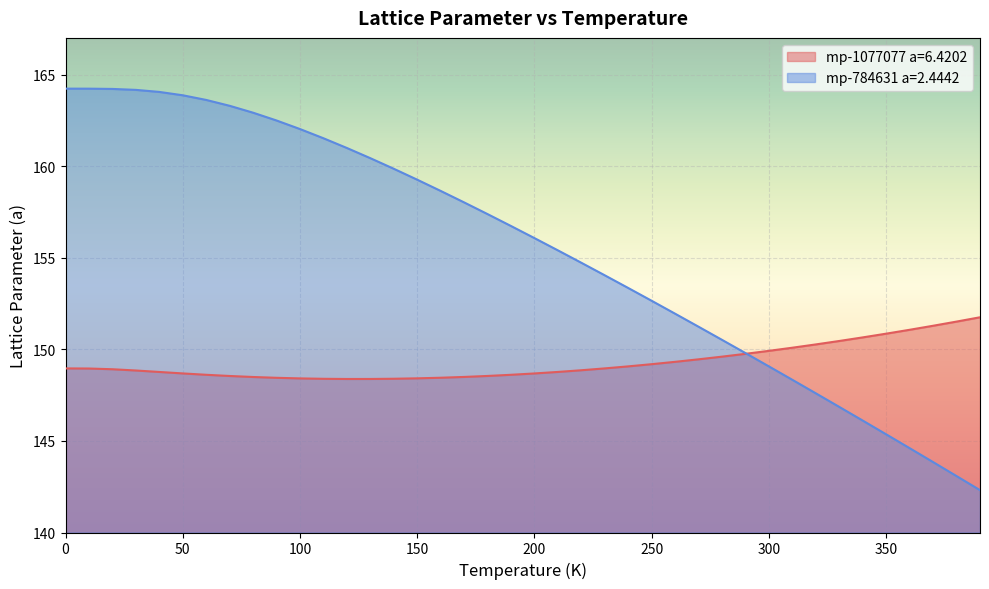

List the series in order of their overall mean, lowest first.

mp-1077077 a=6.4202, mp-784631 a=2.4442